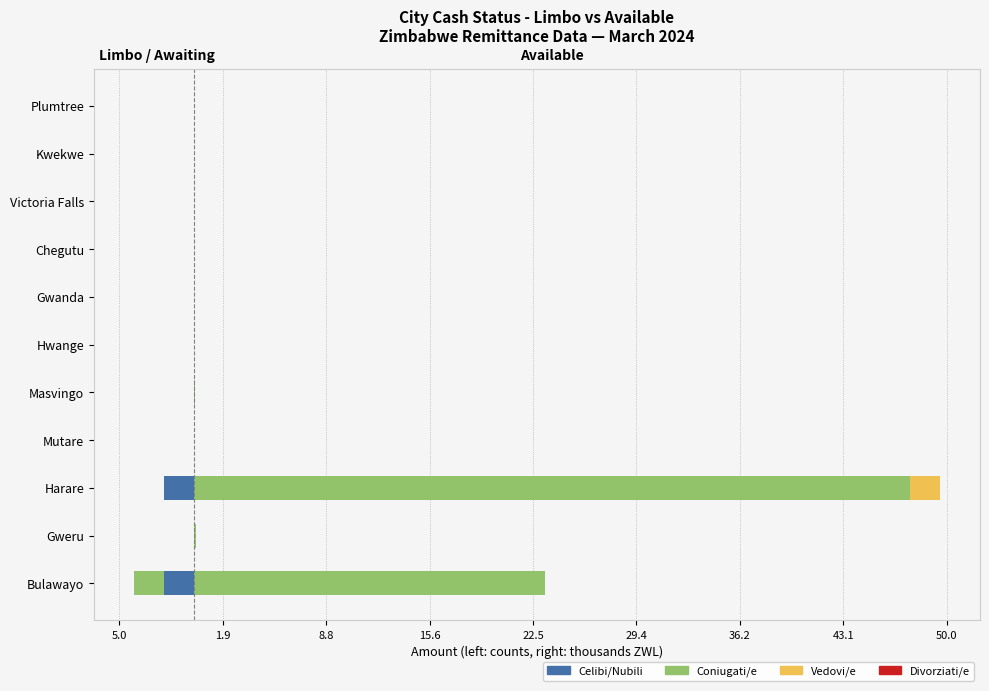

How many positive values does the Vedovi/e series have?

1